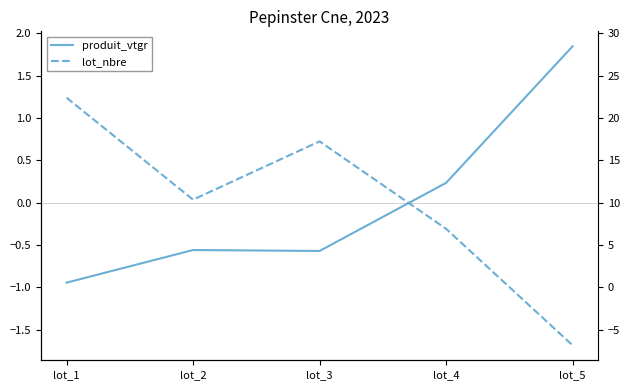

Rank the series at lot_5 from lowest to highest value.

lot_nbre, produit_vtgr